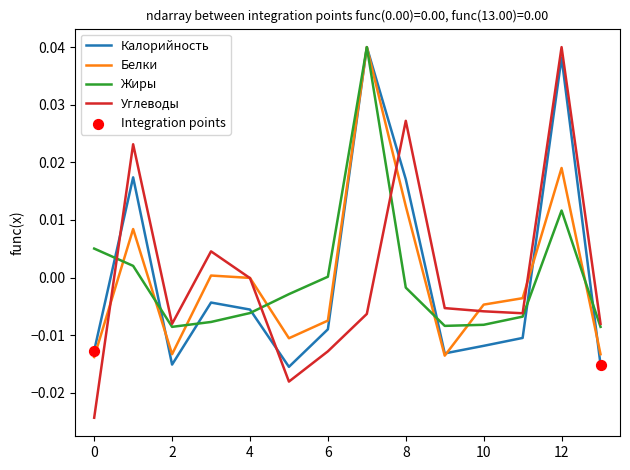

Which series has the largest range (max minus min)?

Углеводы